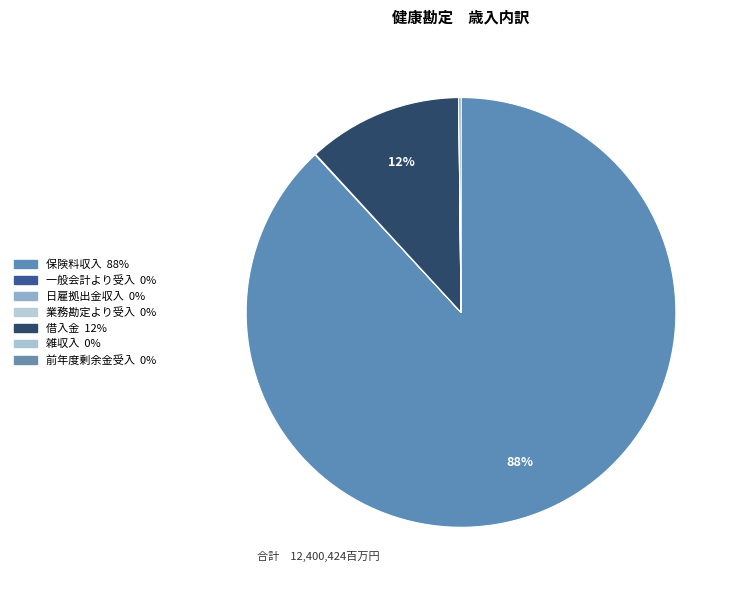

To the nearest percent, what is the difference between the 保険料収入 and 借入金 slice percentages?

76%